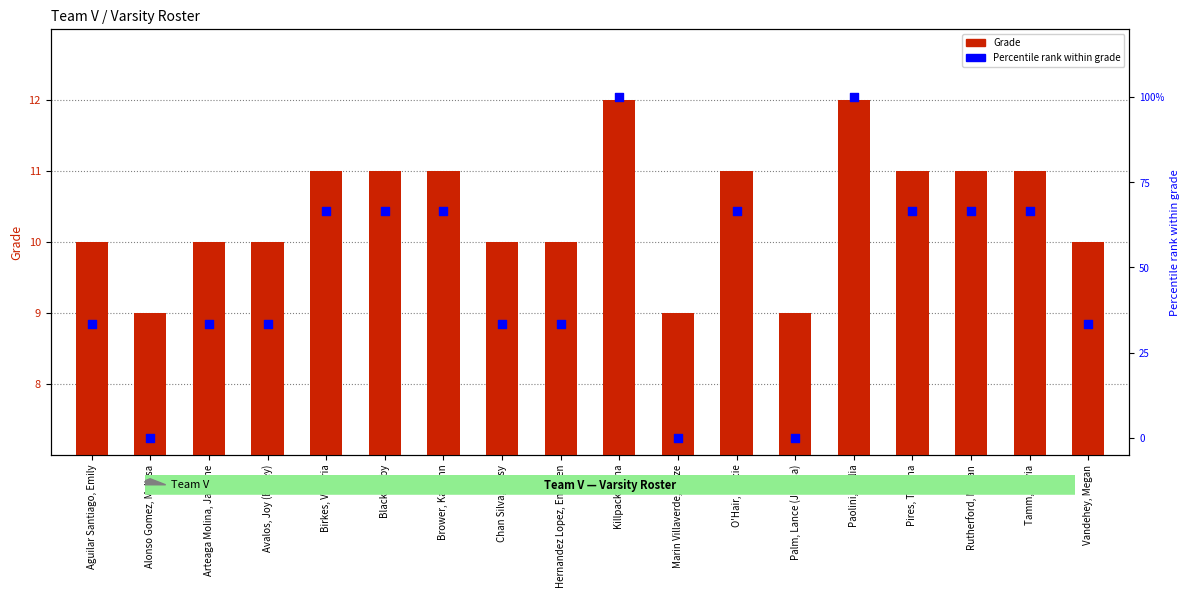

What are all the series names shown in the legend?

Grade, Percentile rank within grade